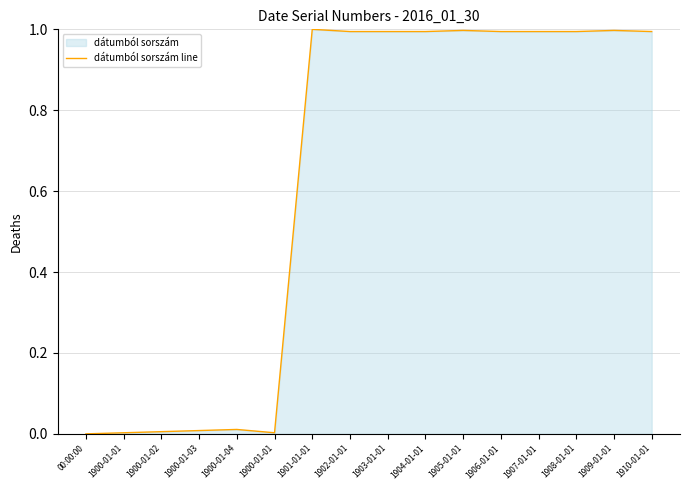

List the labels in order of value, largest first.

1901-01-01, 1905-01-01, 1909-01-01, 1902-01-01, 1903-01-01, 1904-01-01, 1906-01-01, 1907-01-01, 1908-01-01, 1910-01-01, 1900-01-04, 1900-01-03, 1900-01-02, 1900-01-01, 1900-01-01, 00:00:00